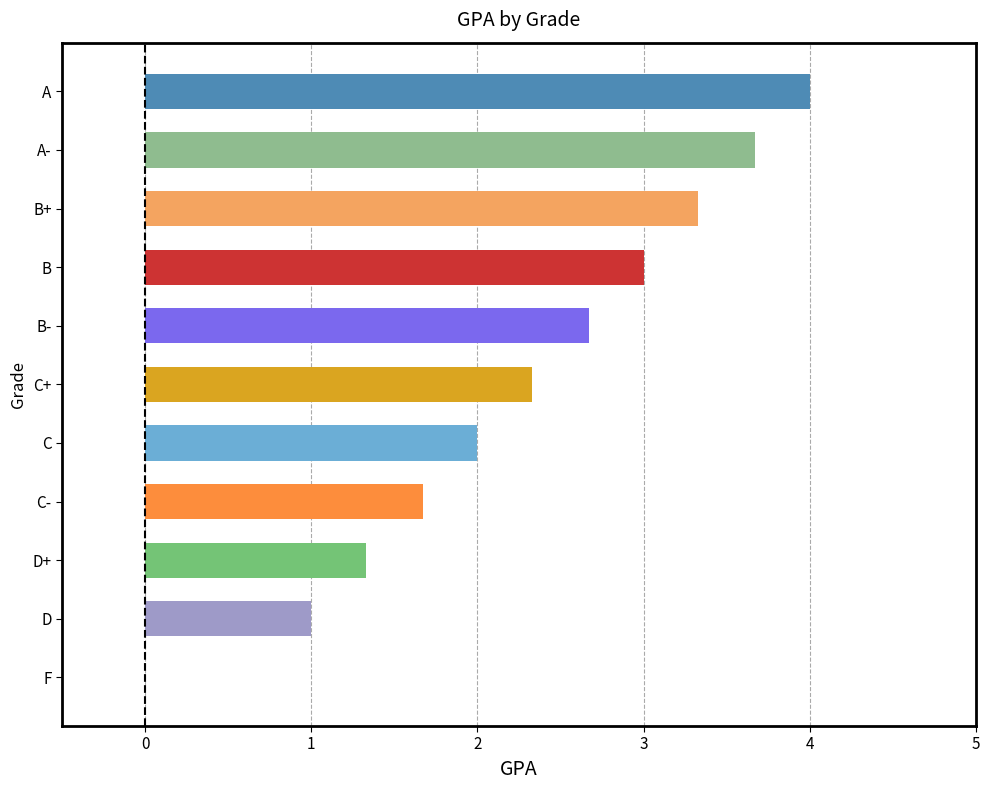

Are the bars horizontal?

Yes